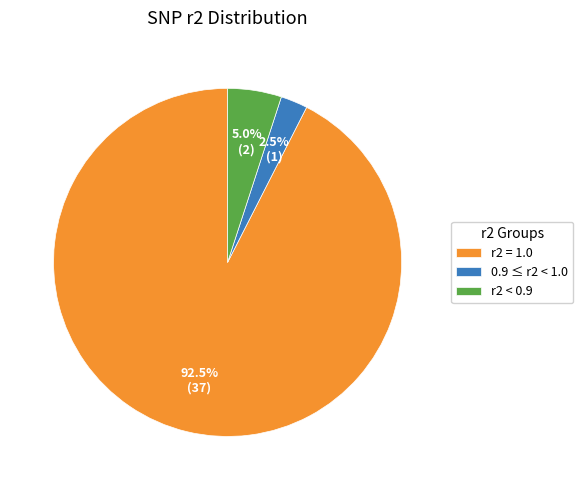

What is the ratio of the value at r2 < 0.9 to the value at 0.9 ≤ r2 < 1.0?

2.0